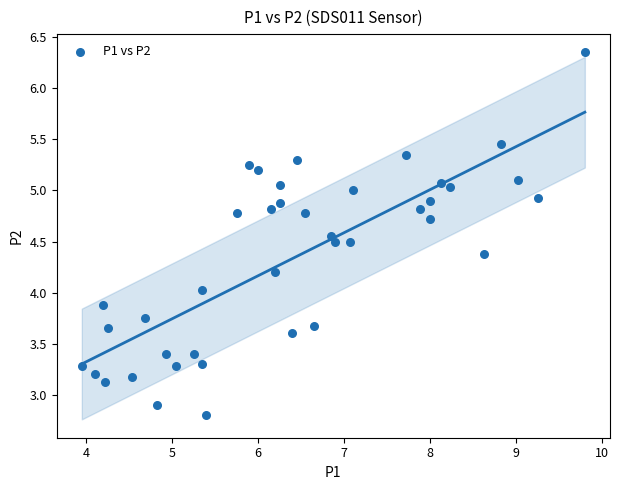

What is the range of X values (max minus min)?

5.9